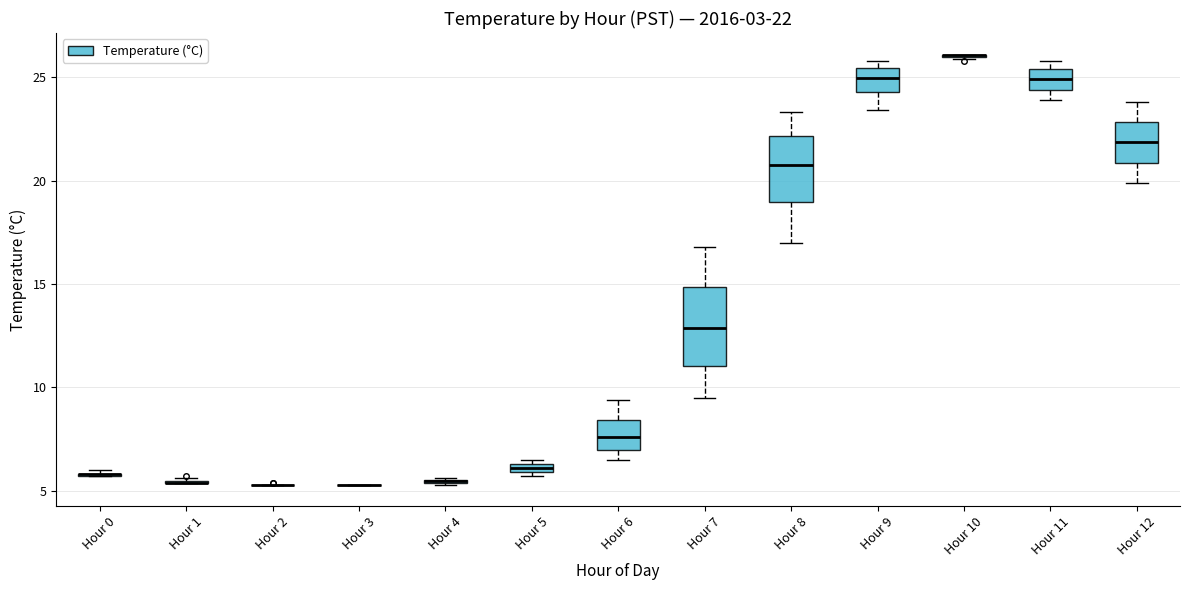

Comparing the boxes themselves (not the whiskers), which one is the tallest?

Hour 7